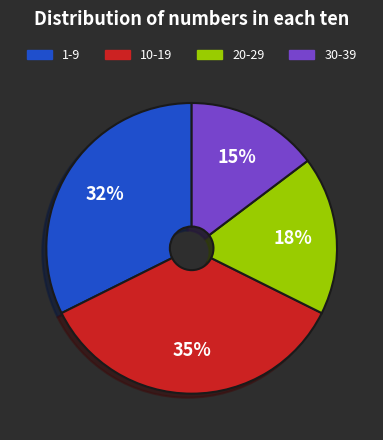

To the nearest percent, what is the average slice percentage?

25%